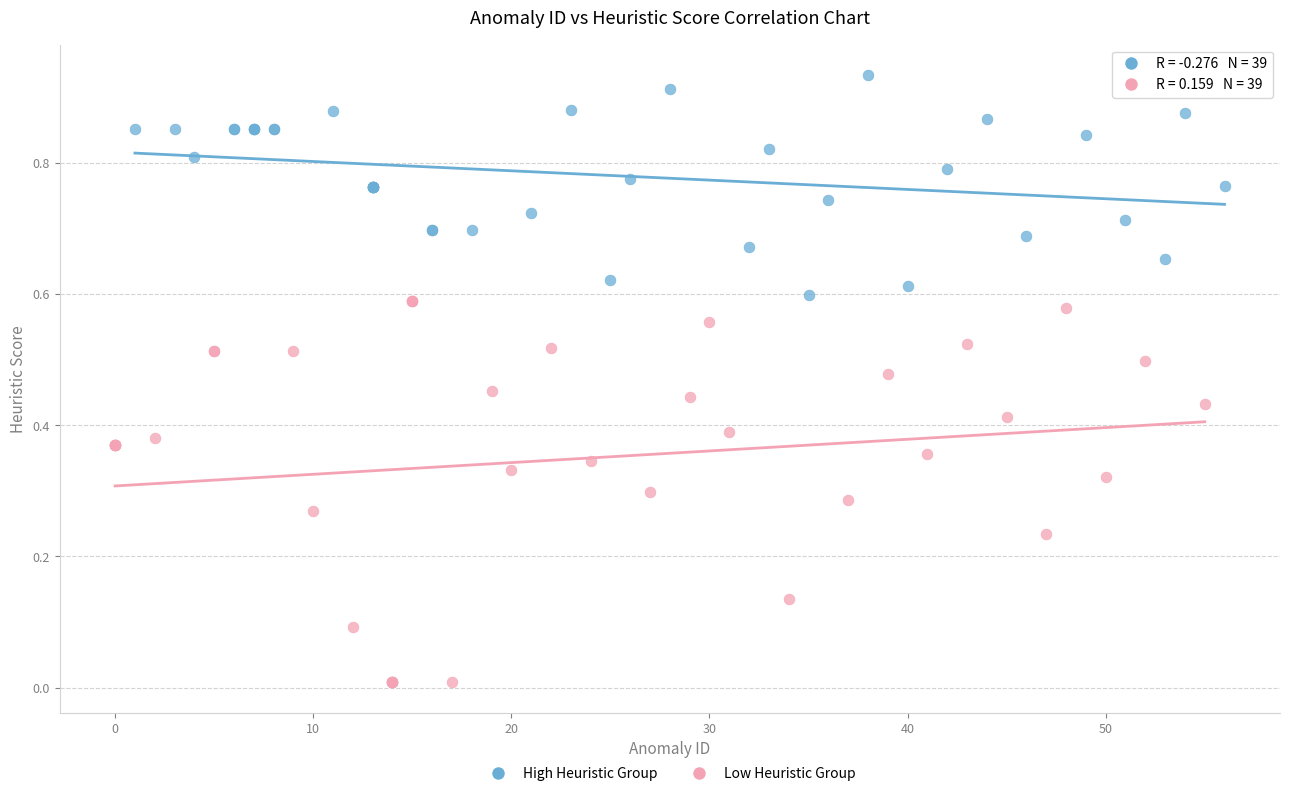

Which series contains the highest Y value?

High Heuristic Group